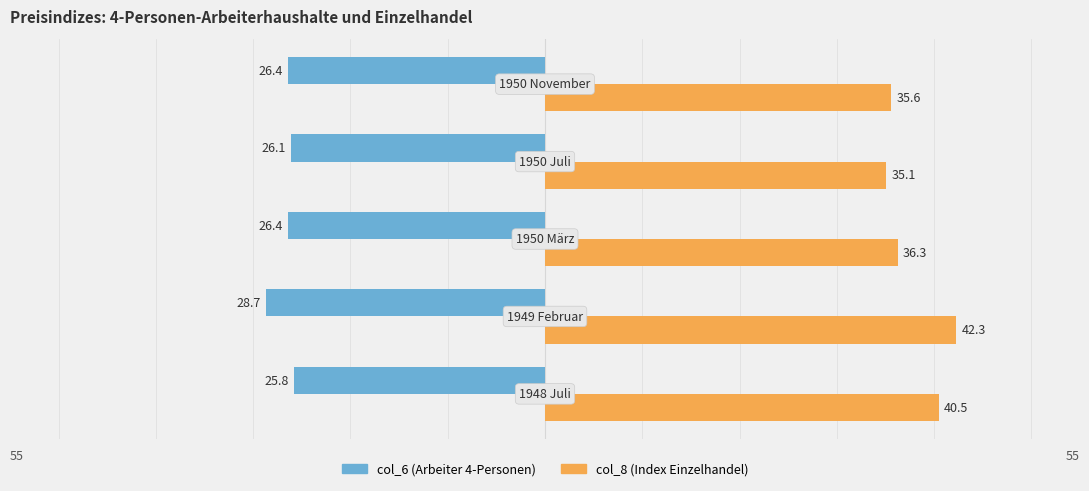

Which series has the largest range (max minus min)?

col_8 (Index Einzelhandel)